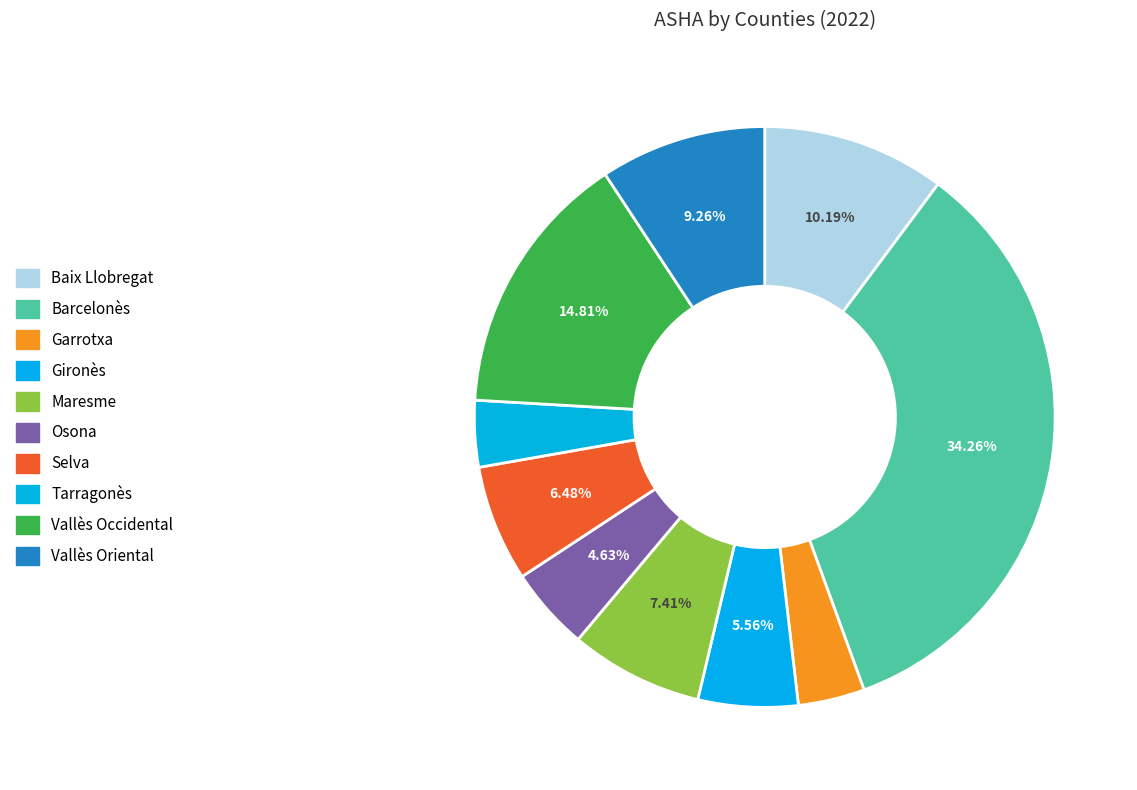

Does any single category account for the majority?

No